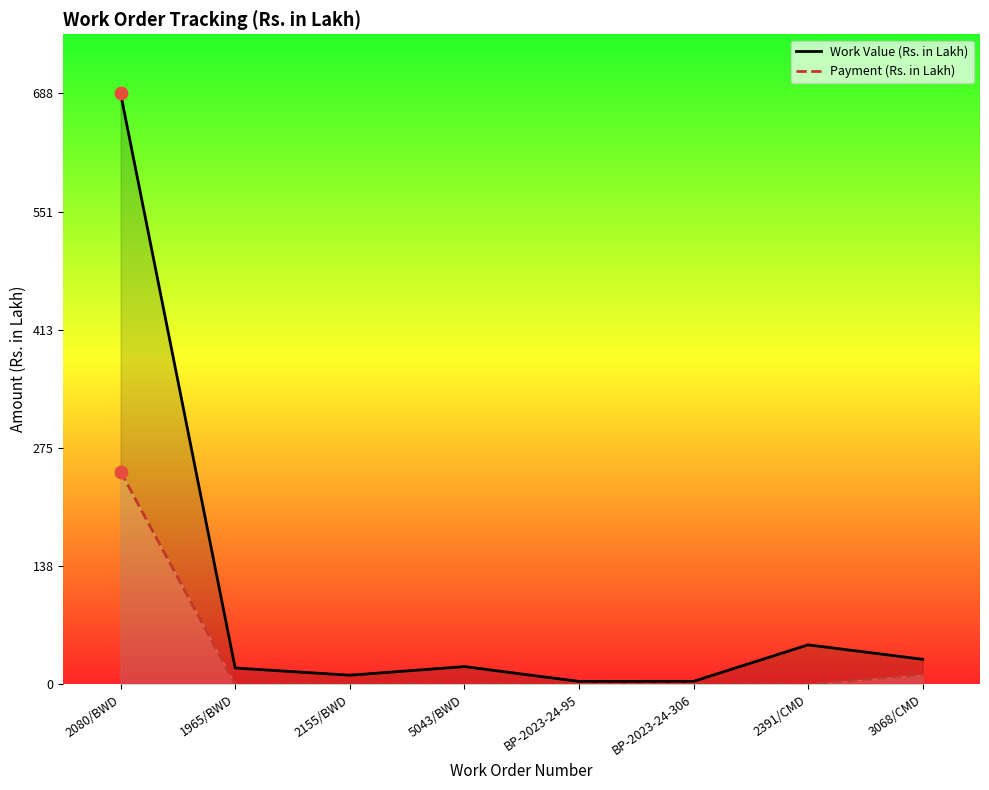

At how many categories does at least one series exceed 112?

1